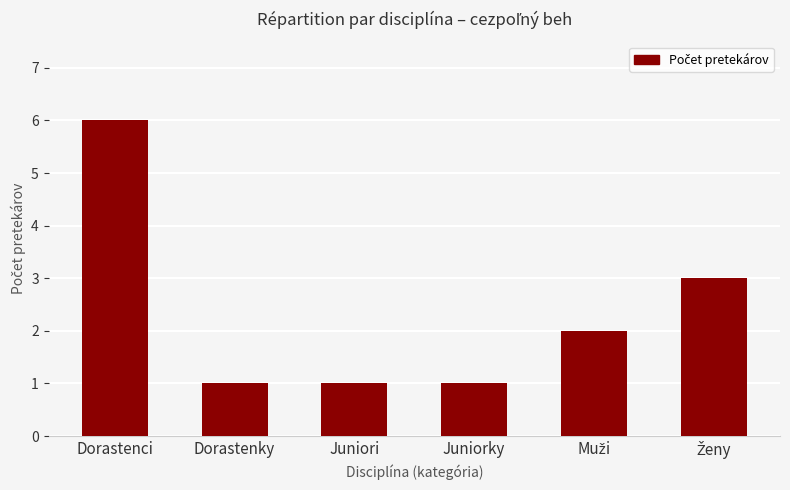

Does the chart contain any negative values?

No